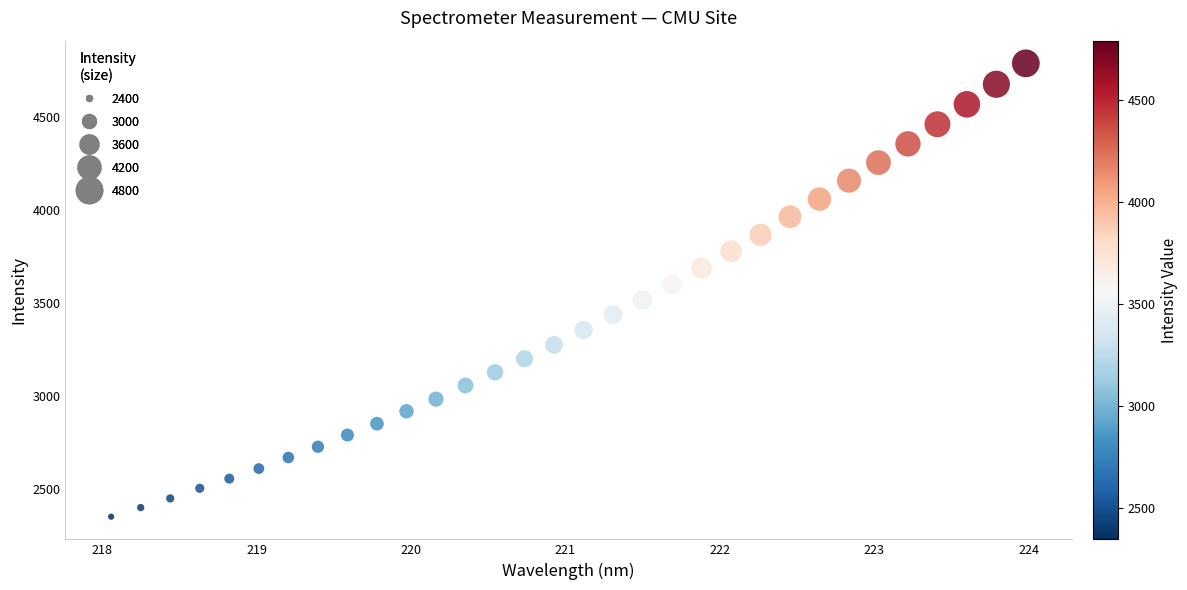

What is the range of Y values (max minus min)?

2443.0